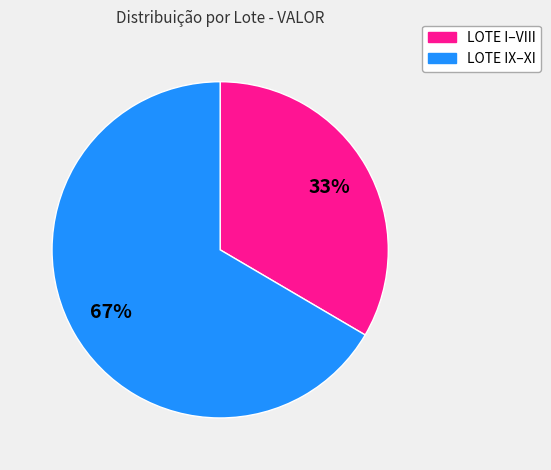

Count the number of slices in the pie.

2